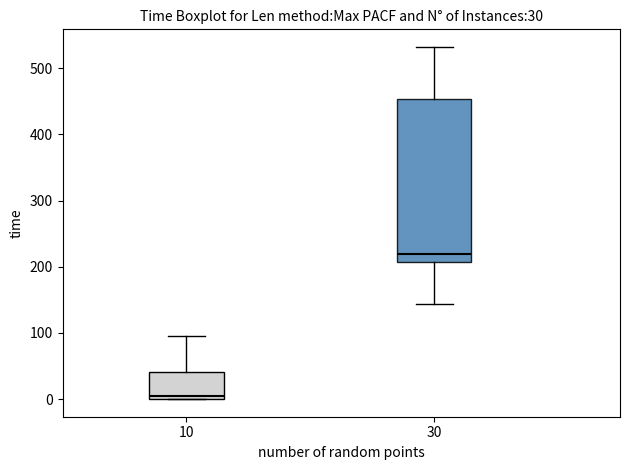

Which box's median line is the lowest?

10